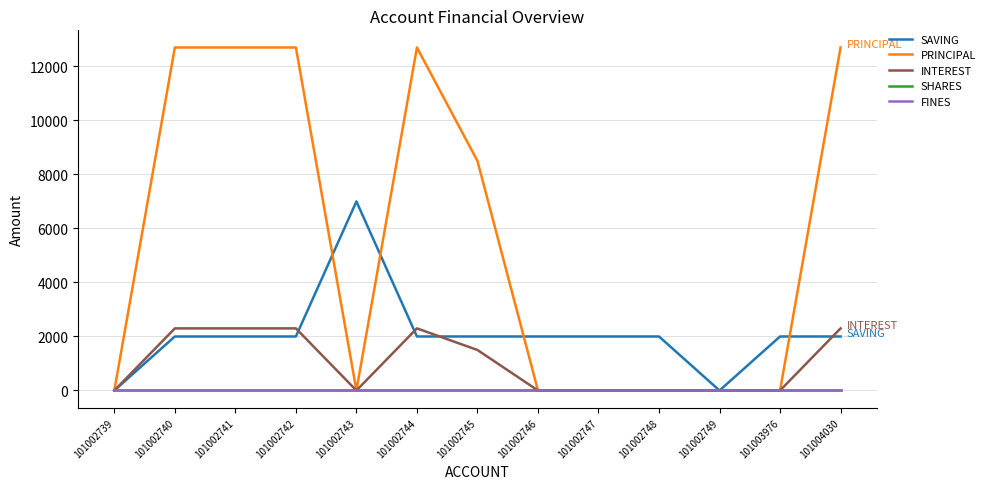

Rank the series at 101002747 from highest to lowest value.

SAVING, PRINCIPAL, INTEREST, SHARES, FINES